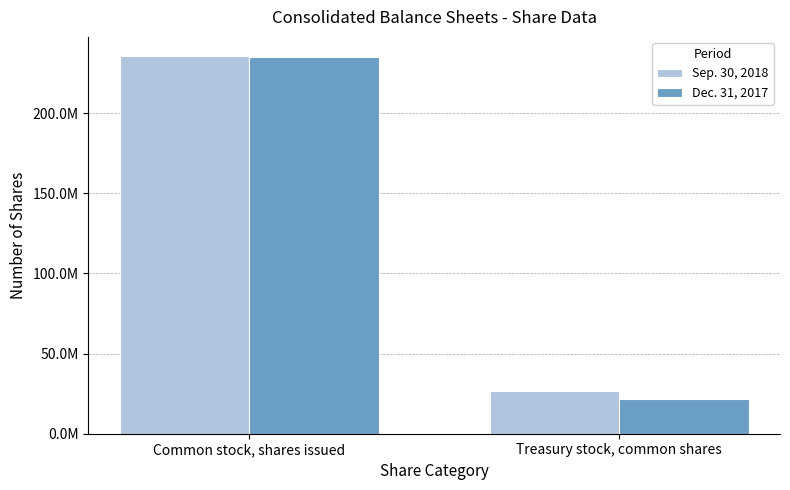

List the labels in order of Sep. 30, 2018 value, smallest first.

Treasury stock, common shares, Common stock, shares issued